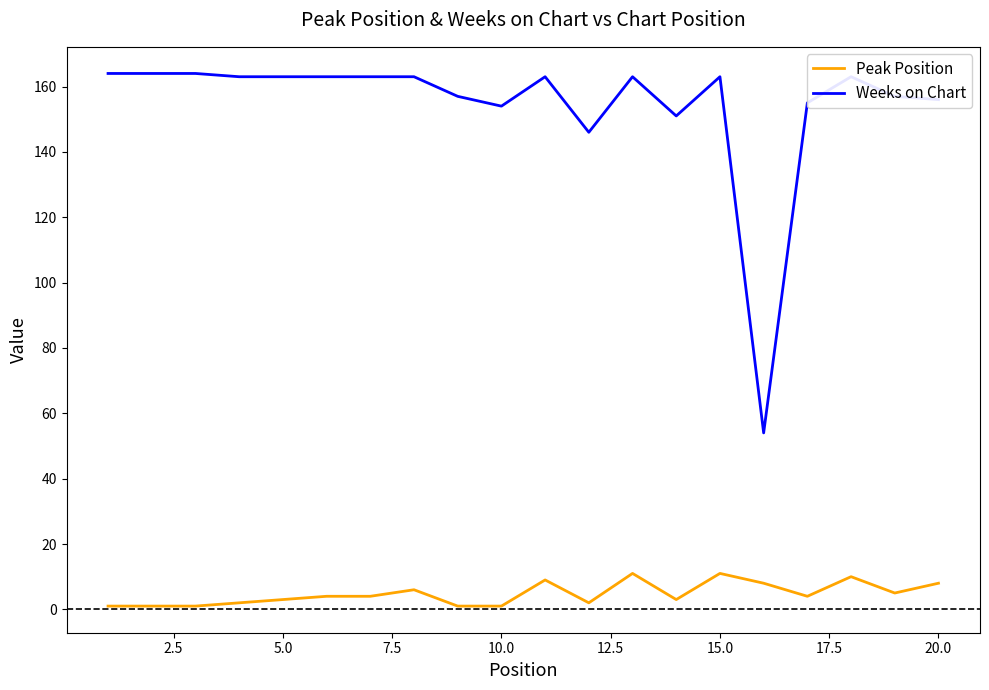

True or false: Weeks on Chart and Peak Position intersect in this chart.

False